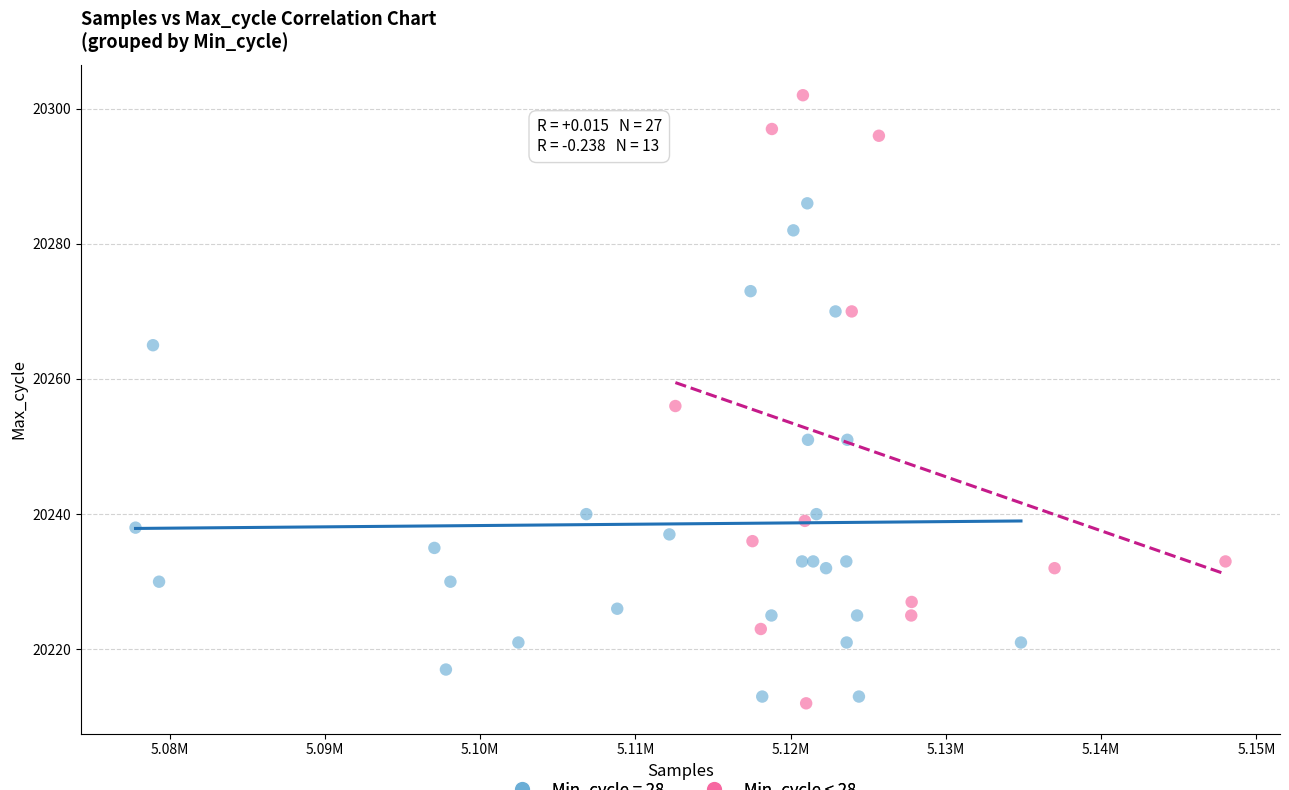

Which series reaches the maximum Y coordinate?

Min_cycle < 28